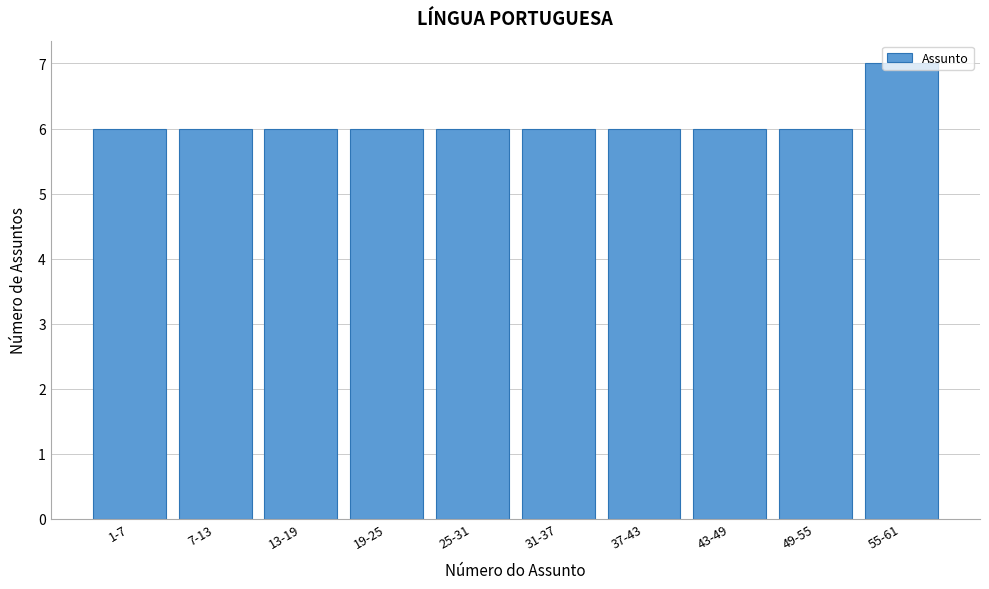

True or false: the data shows 10 at 13-19.

False